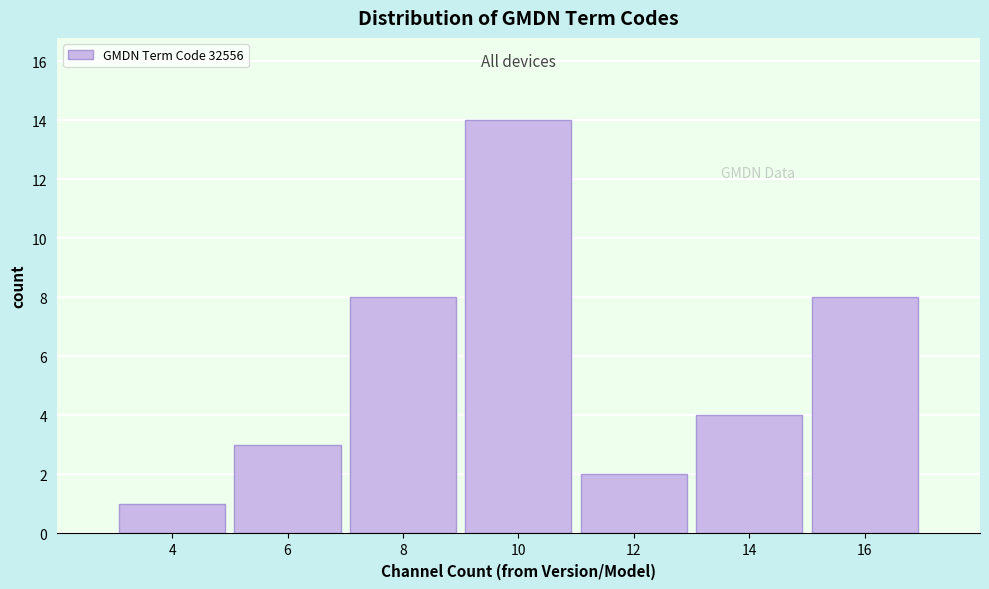

Reading left to right, extract all data points from this chart.

1	3	8	14	2	4	8